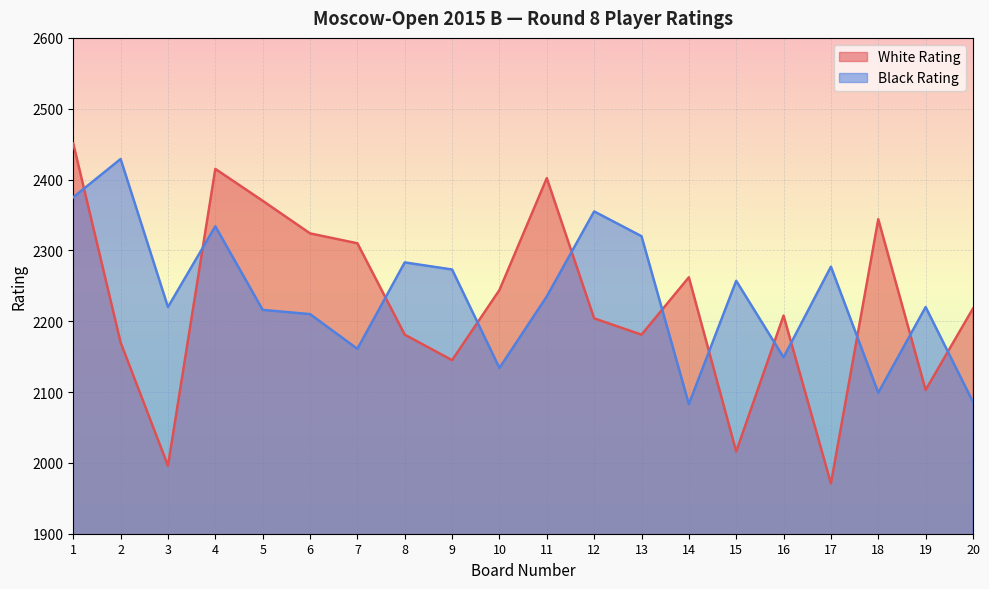

What is the difference between the White Rating values at 5 and 17?

399